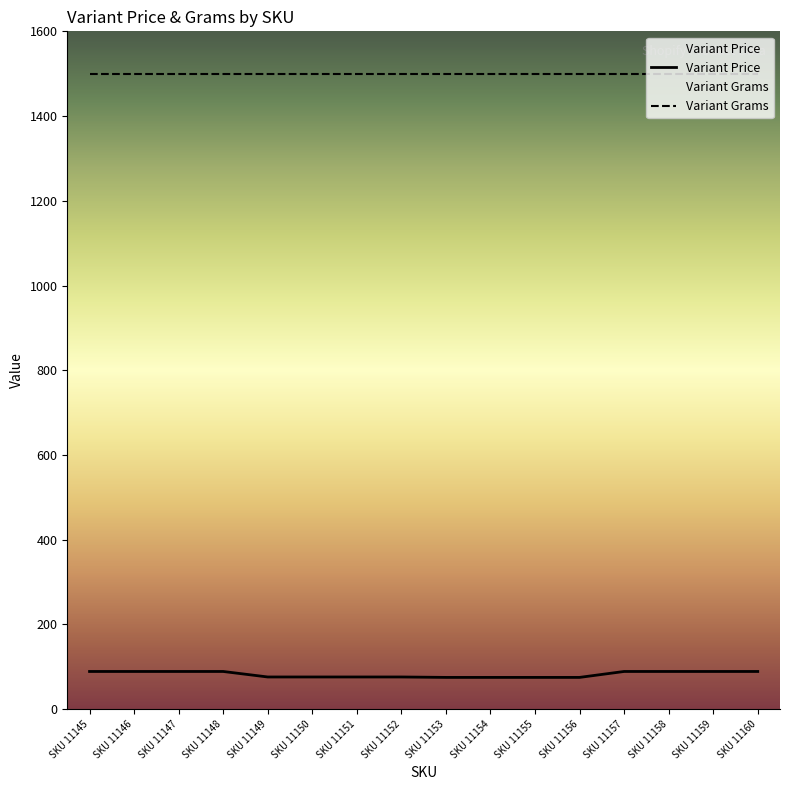

Reading right to left, what are all the values shown in this chart?

Variant Price: SKU 11160=89	SKU 11159=89	SKU 11158=89	SKU 11157=89	SKU 11156=75	SKU 11155=75	SKU 11154=75	SKU 11153=75	SKU 11152=76	SKU 11151=76	SKU 11150=76	SKU 11149=76	SKU 11148=89	SKU 11147=89	SKU 11146=89	SKU 11145=89
Variant Grams: SKU 11160=1500	SKU 11159=1500	SKU 11158=1500	SKU 11157=1500	SKU 11156=1500	SKU 11155=1500	SKU 11154=1500	SKU 11153=1500	SKU 11152=1500	SKU 11151=1500	SKU 11150=1500	SKU 11149=1500	SKU 11148=1500	SKU 11147=1500	SKU 11146=1500	SKU 11145=1500